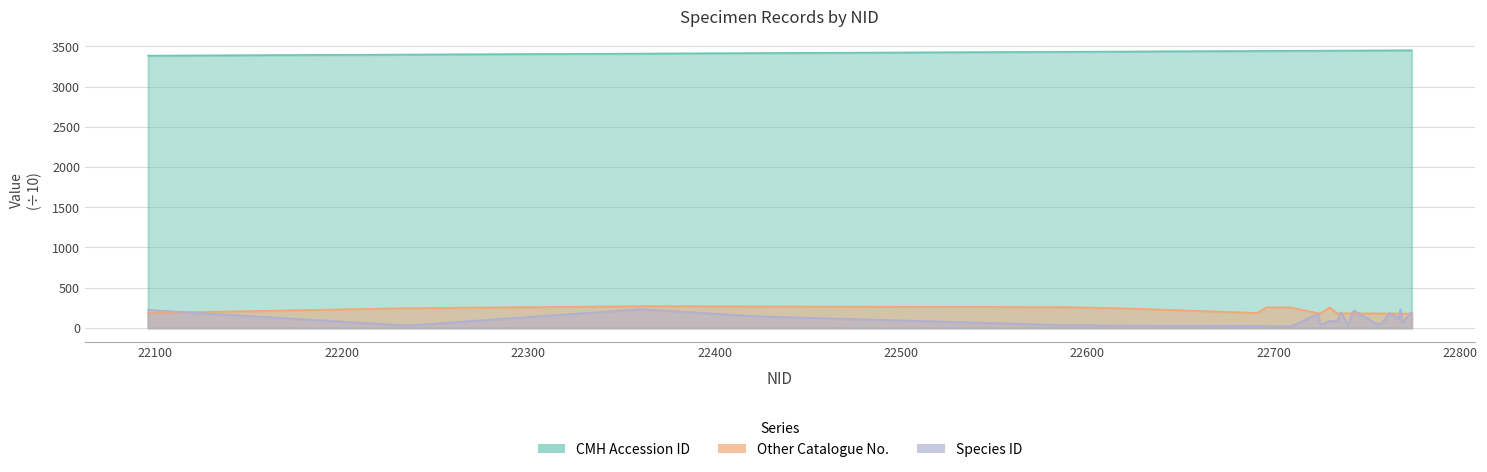

At which category does the chart reach its peak across all series?

22774